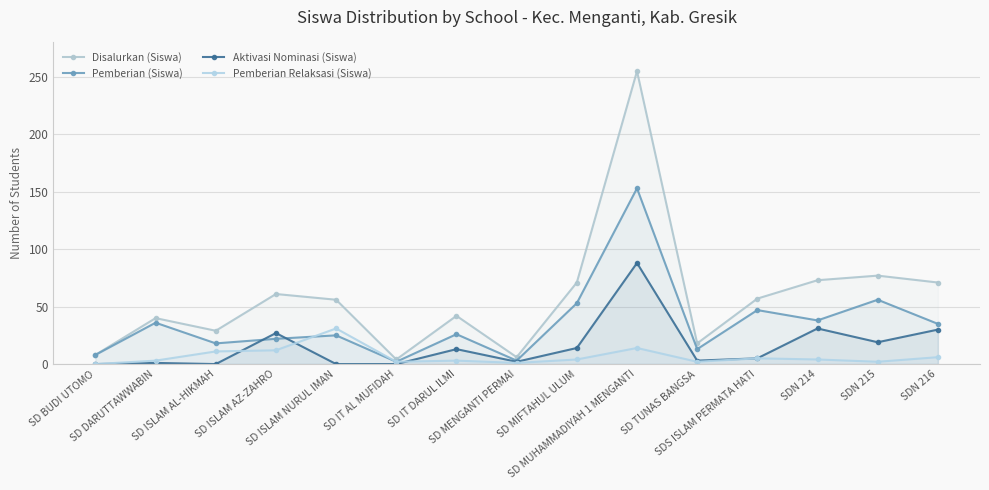

The value of Aktivasi Nominasi (Siswa) at SD ISLAM NURUL IMAN is 0. True or false?

True